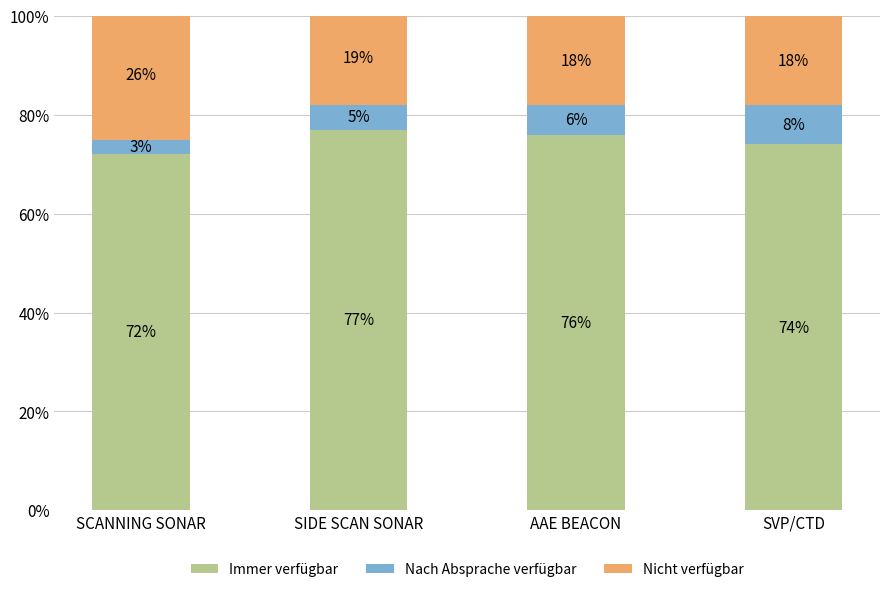

What is the total value across all series at SCANNING SONAR?

101